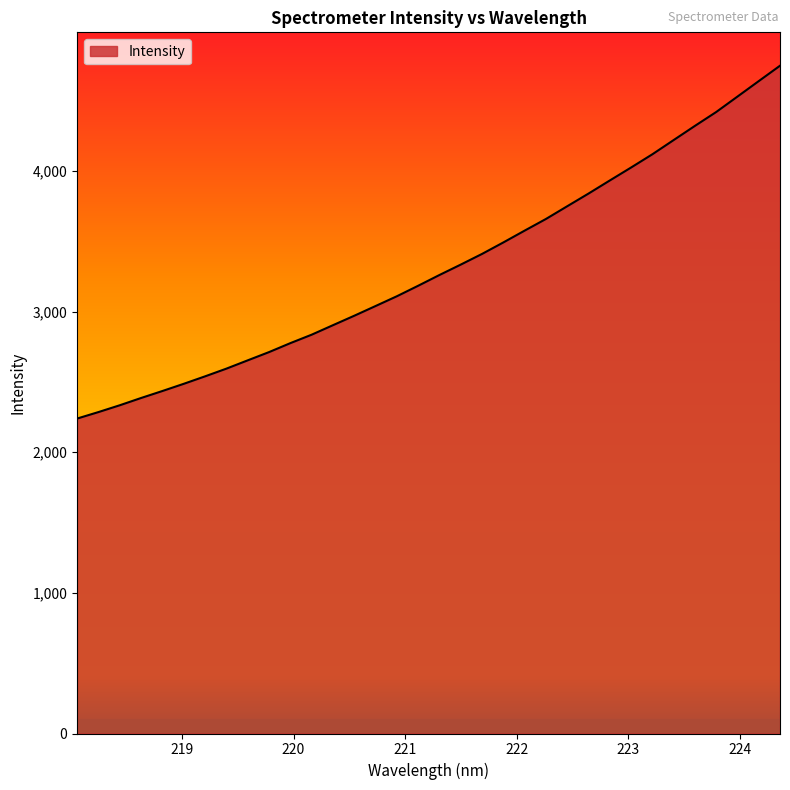

Reading right to left, transcribe all the data shown in this chart.

4748.1	4638.6	4528.7	4418.9	4320.3	4219.5	4118.4	4024.3	3932.1	3839.1	3748.9	3658.5	3575.7	3491.7	3410.0	3334.1	3260.2	3183.7	3109.0	3039.5	2970.4	2903.2	2835.7	2775.6	2711.9	2653.3	2594.3	2539.5	2486.4	2435.3	2385.7	2334.0	2285.5	2239.4